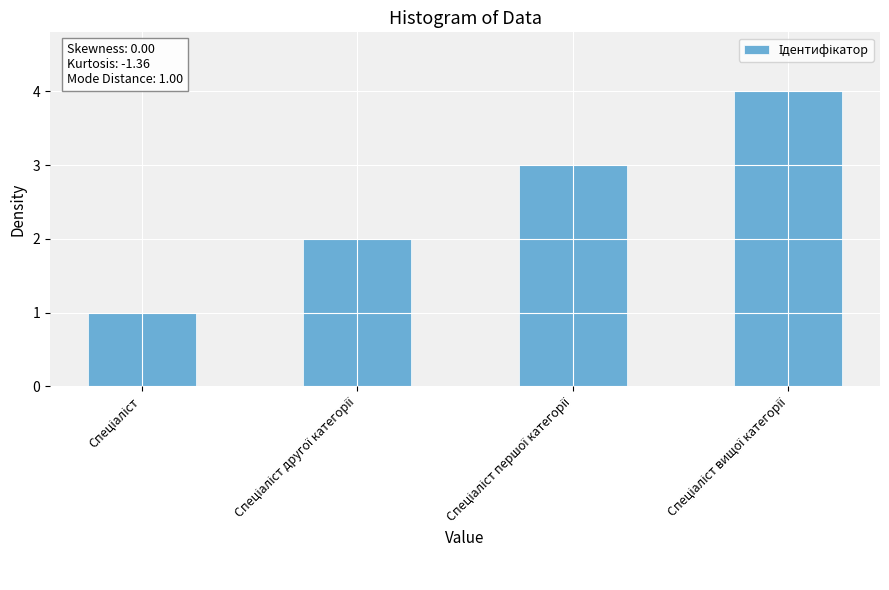

What is the sum of all values?

10